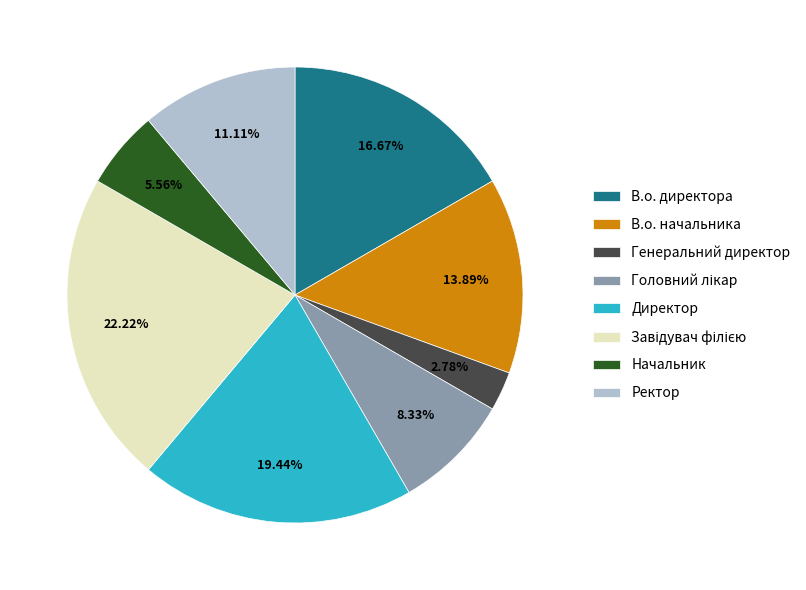

Is the sum of Директор and В.о. директора greater than half?

No